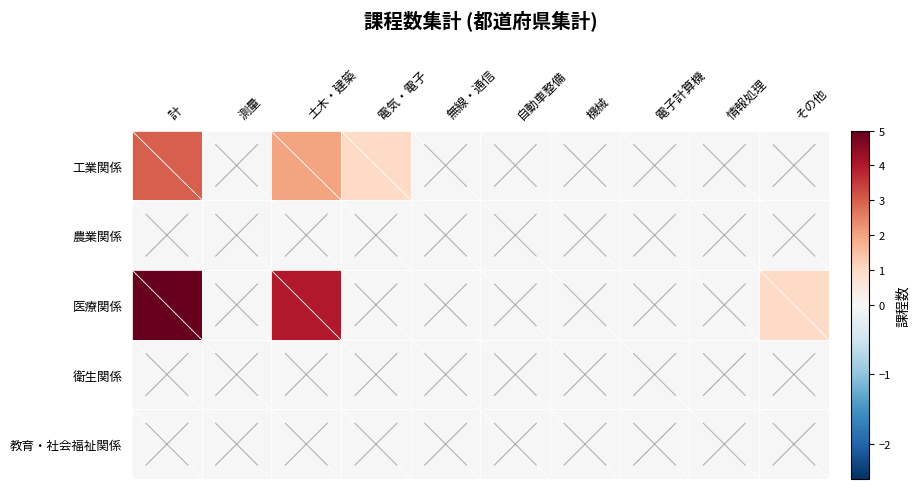

Which series changed the most between 電気・電子 and 電子計算機?

工業関係